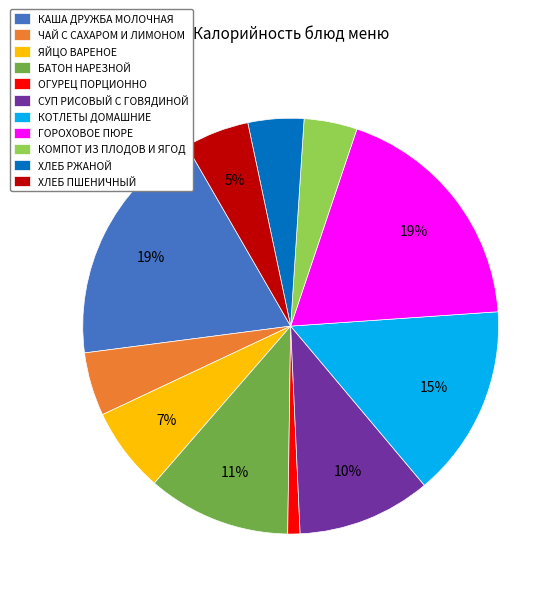

Is it true that БАТОН НАРЕЗНОЙ is 26% of the pie?

False